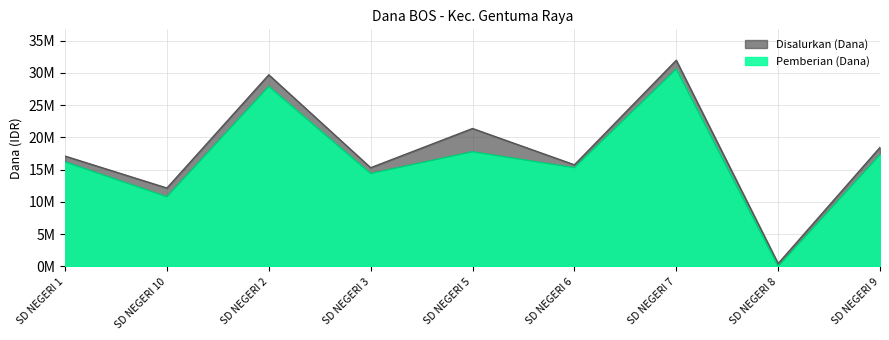

Does the chart have visible grid lines?

Yes